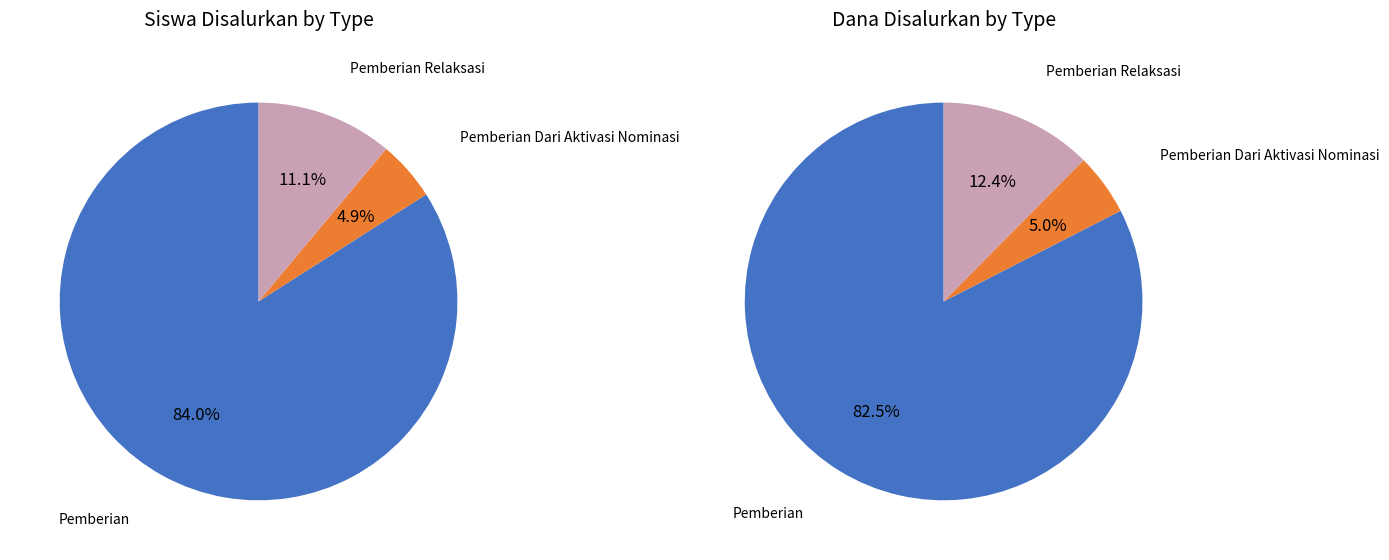

True or false: SMP NEGERI 1 TRENGGALEK accounts for 1% of the total.

False